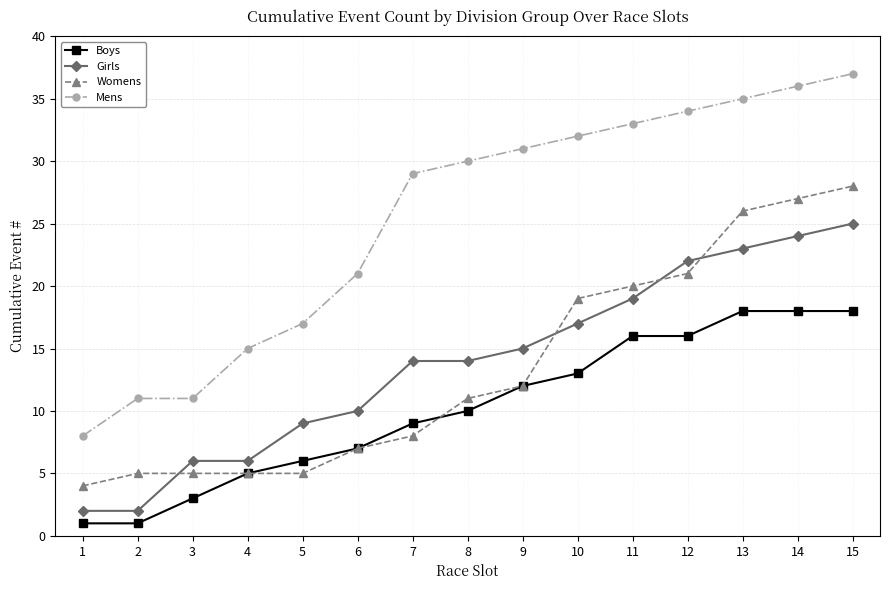

What is the difference between the Mens values at 11 and 2?

22